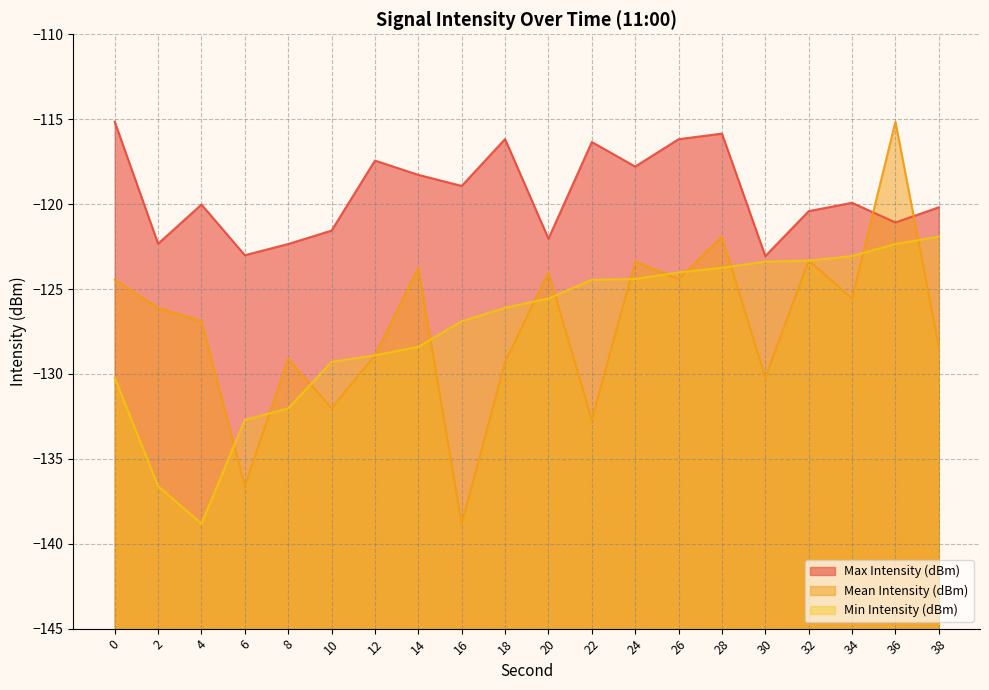

Reading right to left, extract all data points from this chart.

Max Intensity (dBm): 38=-120.2	36=-121.1	34=-119.9	32=-120.4	30=-123.1	28=-115.8	26=-116.2	24=-117.8	22=-116.3	20=-122.0	18=-116.2	16=-118.9	14=-118.3	12=-117.4	10=-121.6	8=-122.3	6=-123.0	4=-120.0	2=-122.3	0=-115.1
Mean Intensity (dBm): 38=-128.4	36=-115.1	34=-125.6	32=-123.3	30=-130.2	28=-121.9	26=-124.4	24=-123.4	22=-132.7	20=-124.0	18=-129.3	16=-138.8	14=-123.8	12=-128.9	10=-132.0	8=-129.1	6=-136.6	4=-126.9	2=-126.1	0=-124.5
Min Intensity (dBm): 38=-121.9	36=-122.3	34=-123.1	32=-123.3	30=-123.4	28=-123.8	26=-124.0	24=-124.4	22=-124.5	20=-125.6	18=-126.1	16=-126.9	14=-128.4	12=-128.9	10=-129.3	8=-132.0	6=-132.7	4=-138.8	2=-136.6	0=-130.2